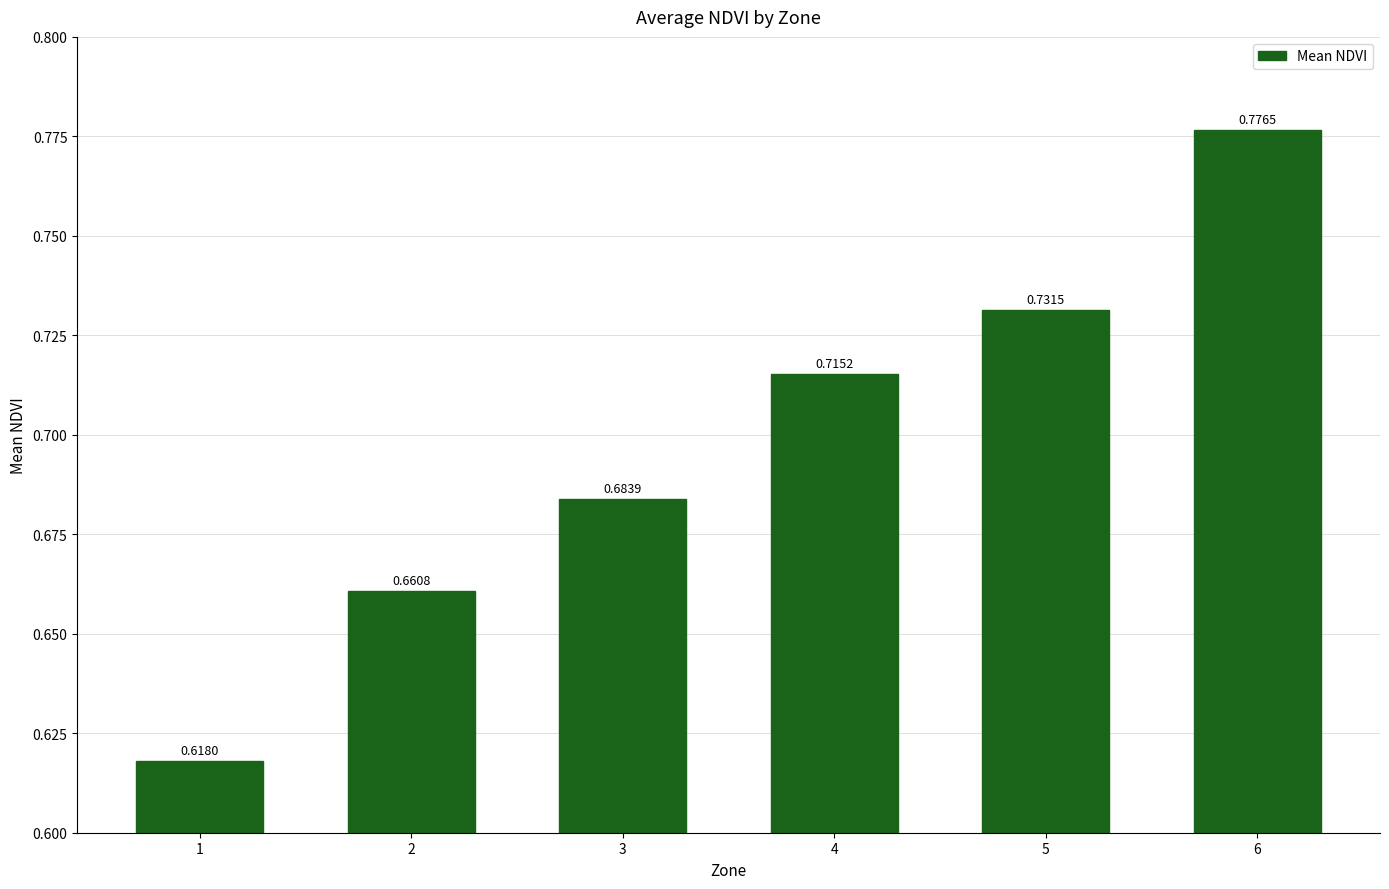

The chart shows a value of 1.0 at 3. True or false?

False